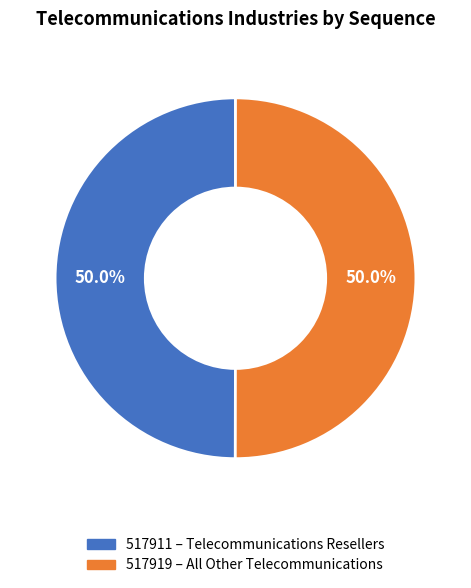

Rank the categories by value from lowest to highest.

Telecommunications Resellers, All Other Telecommunications